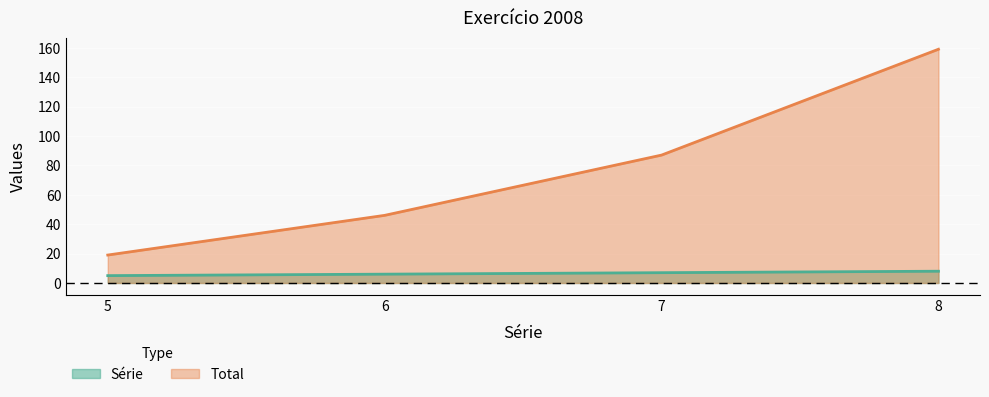

Reading right to left, list all the values displayed in this chart.

Série: 8	7	6	5
Total: 159	87	46	19